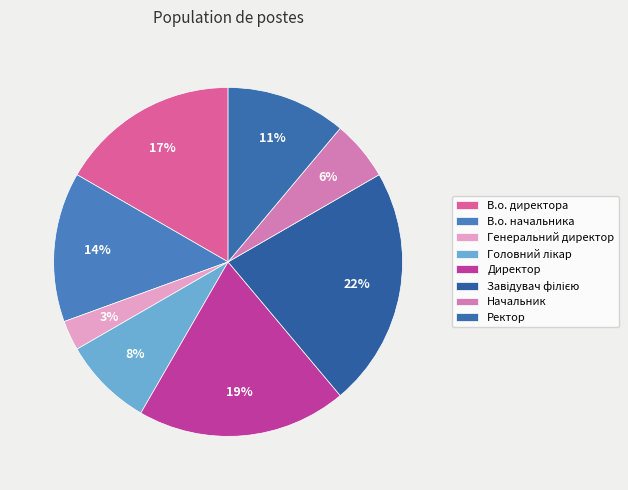

Combined, do Начальник and Завідувач філією account for over 50%?

No